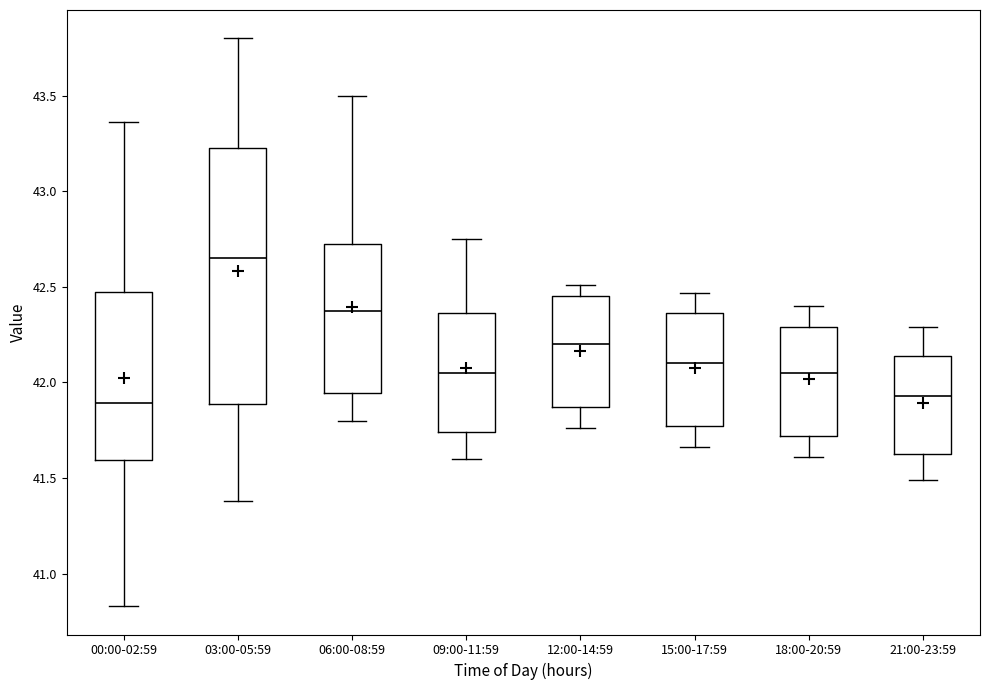

Reading left to right, read every box against the y-axis: the position of its median line, the range the box covers, and the ends of its whiskers. The values are not printed on the chart, so give them approximately, as read against the axis.

00:00-02:59: median 41.90, box 41.60 to 42.50, whiskers 40.85 to 43.35
03:00-05:59: median 42.65, box 41.90 to 43.25, whiskers 41.40 to 43.80
06:00-08:59: median 42.40, box 41.95 to 42.75, whiskers 41.80 to 43.50
09:00-11:59: median 42.05, box 41.75 to 42.35, whiskers 41.60 to 42.75
12:00-14:59: median 42.20, box 41.85 to 42.45, whiskers 41.75 to 42.50
15:00-17:59: median 42.10, box 41.75 to 42.35, whiskers 41.65 to 42.45
18:00-20:59: median 42.05, box 41.70 to 42.30, whiskers 41.60 to 42.40
21:00-23:59: median 41.95, box 41.65 to 42.15, whiskers 41.50 to 42.30